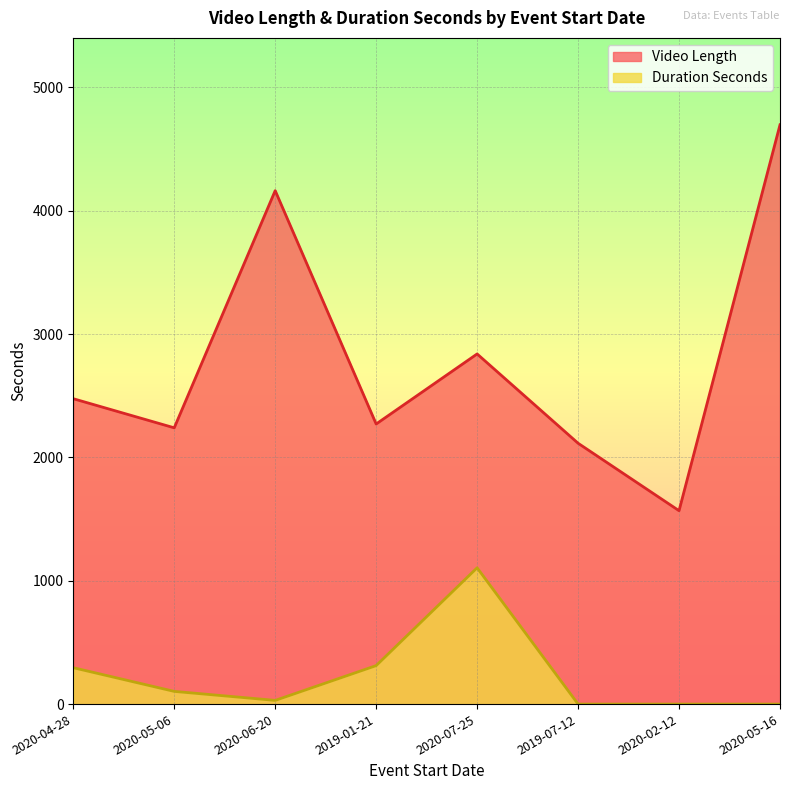

True or false: Duration Seconds and Video Length cross at least once.

False